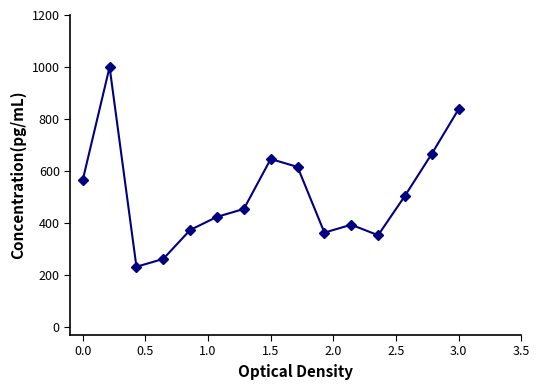

How many points are higher than both their immediate neighbors (excluding endpoints)?

3